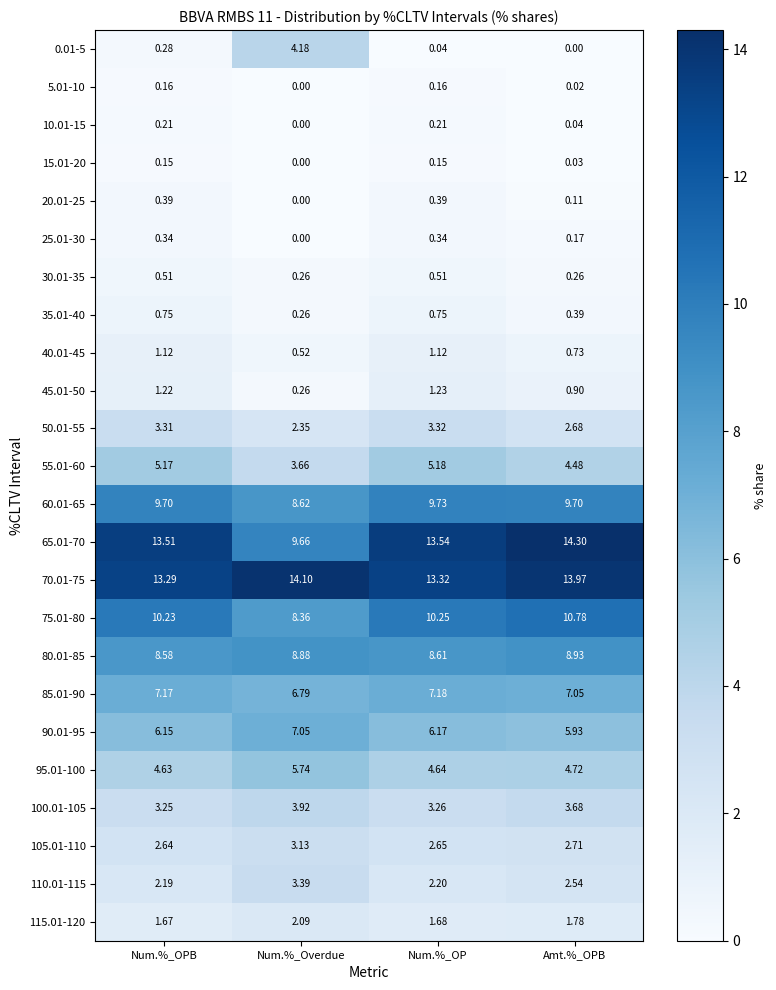

What is the maximum value shown in the chart?

14.3